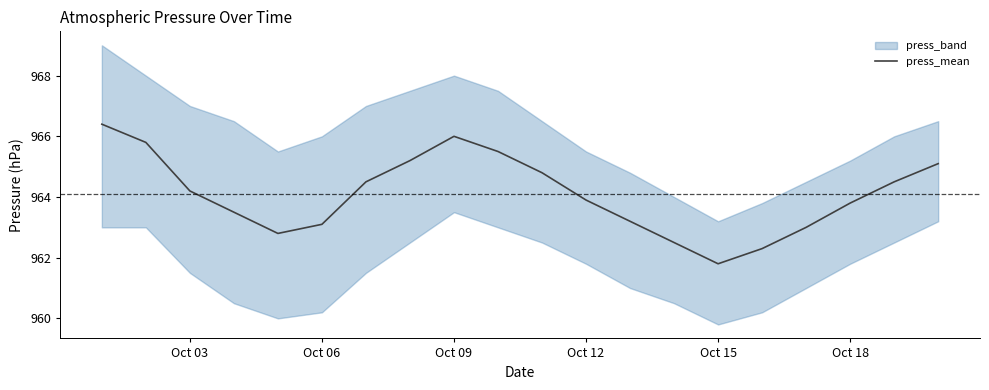

Is it true that press_mean equals 961.8 at Oct 15?

True